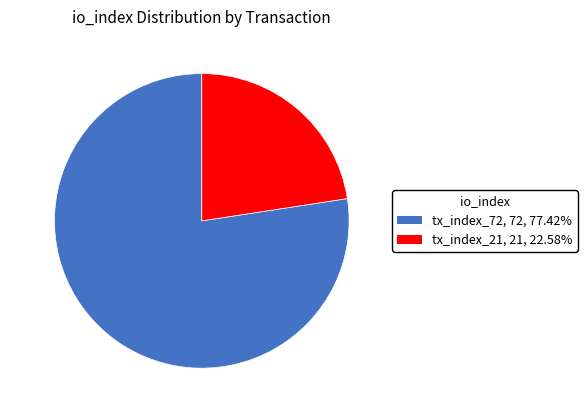

Does tx_index_21 account for over 50% of the chart?

No